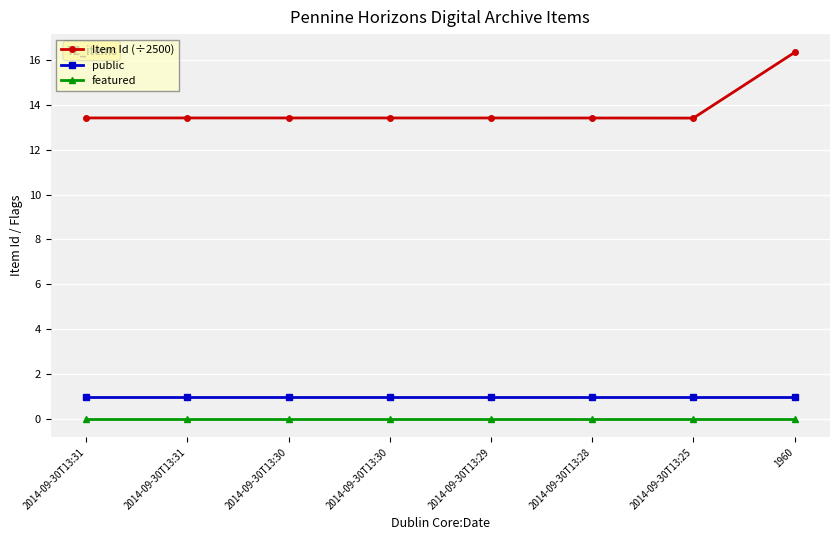

Which series has the largest total across all categories?

Item Id (÷2500)